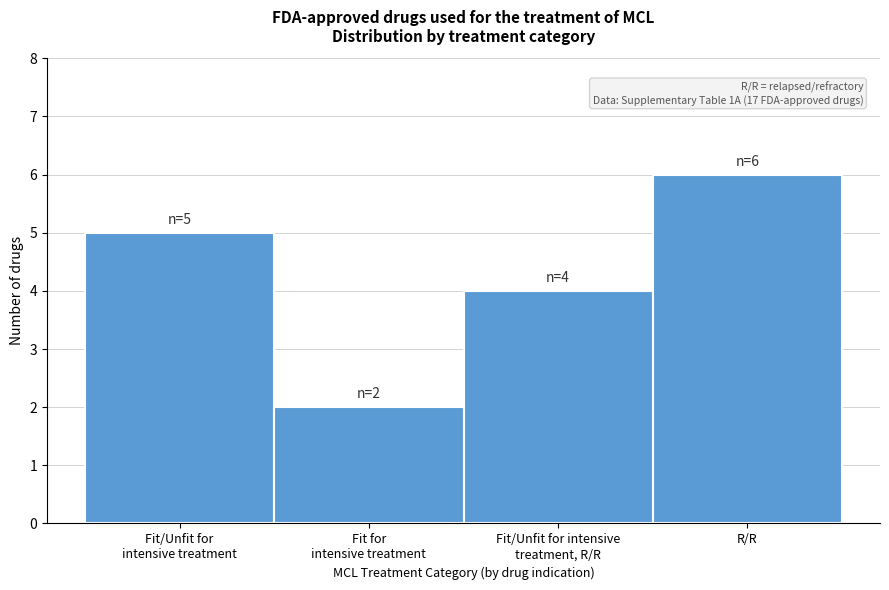

Reading left to right, list all the values displayed in this chart.

5	2	4	6